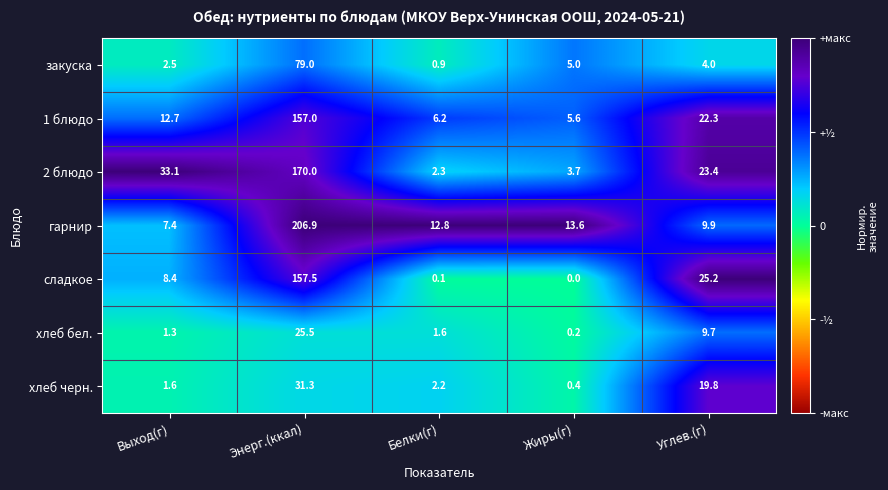

What is the difference between the second highest and second lowest values in the закуска series?

2.5